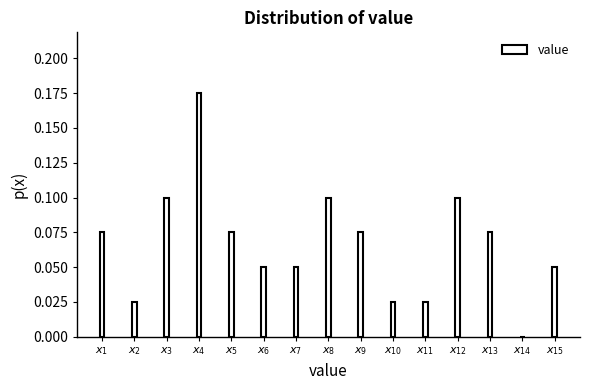

What is the sum of all values?

1.0